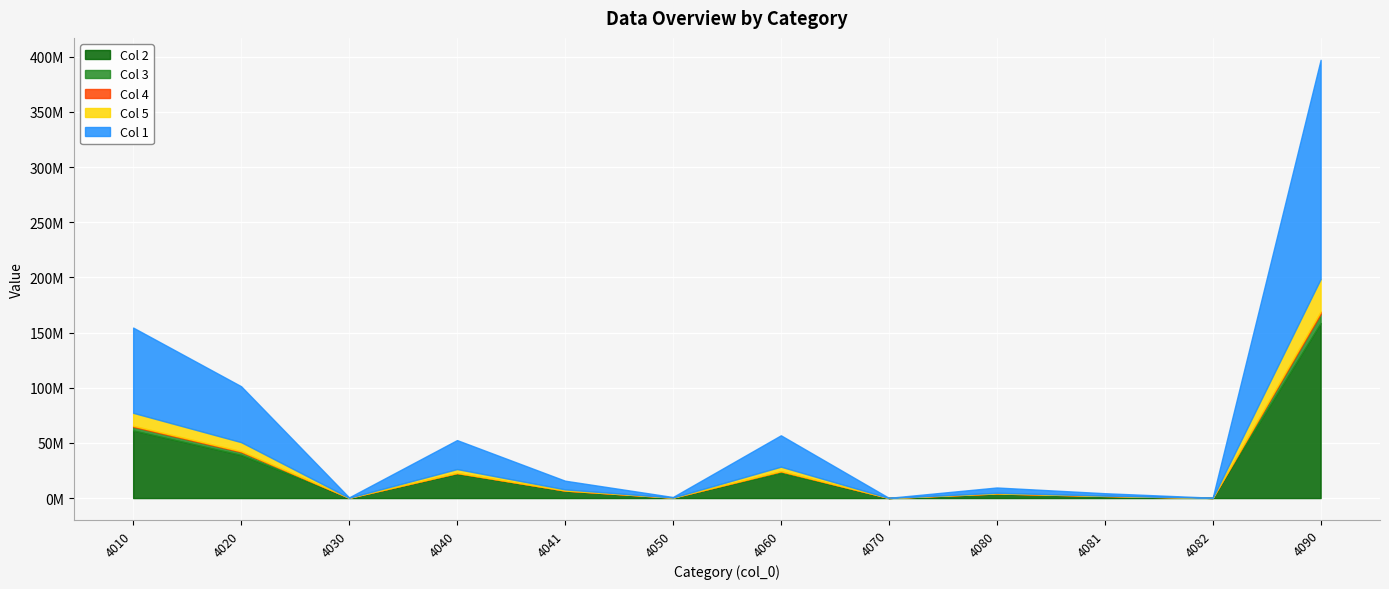

True or false: col_3 and col_4 intersect in this chart.

False